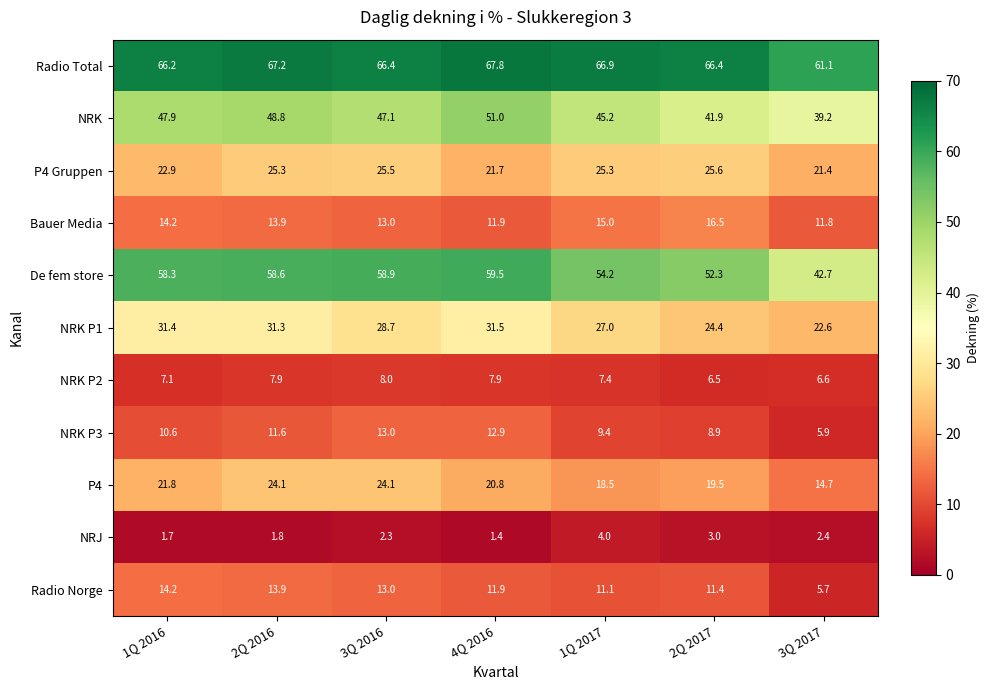

Which series has the largest total across all categories?

Radio Total